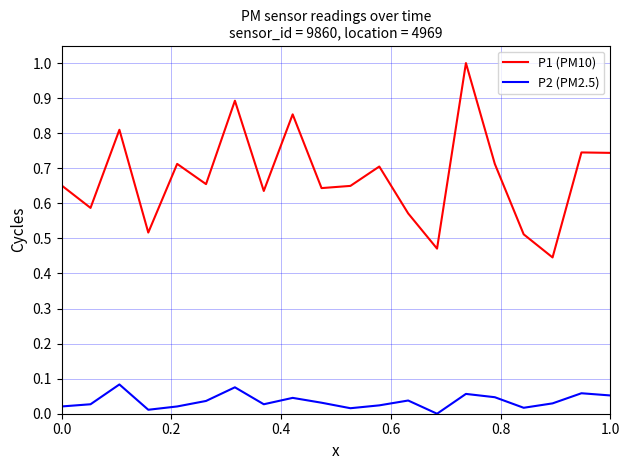

Which series has the largest total across all categories?

P1 (PM10)